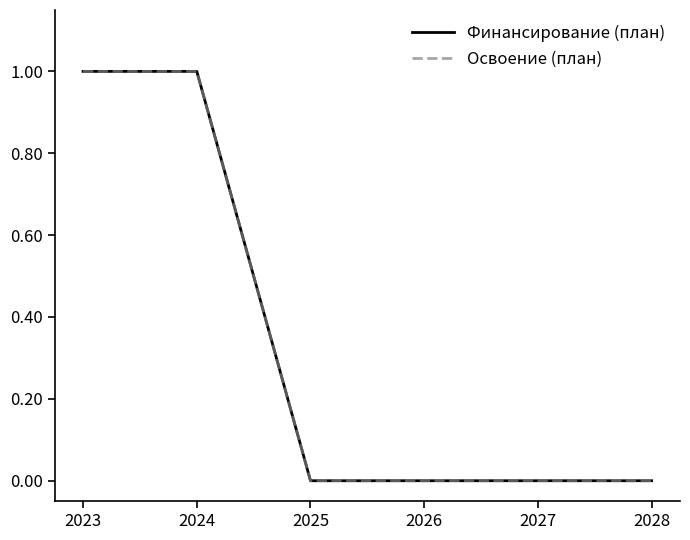

What is the greatest value displayed?

1